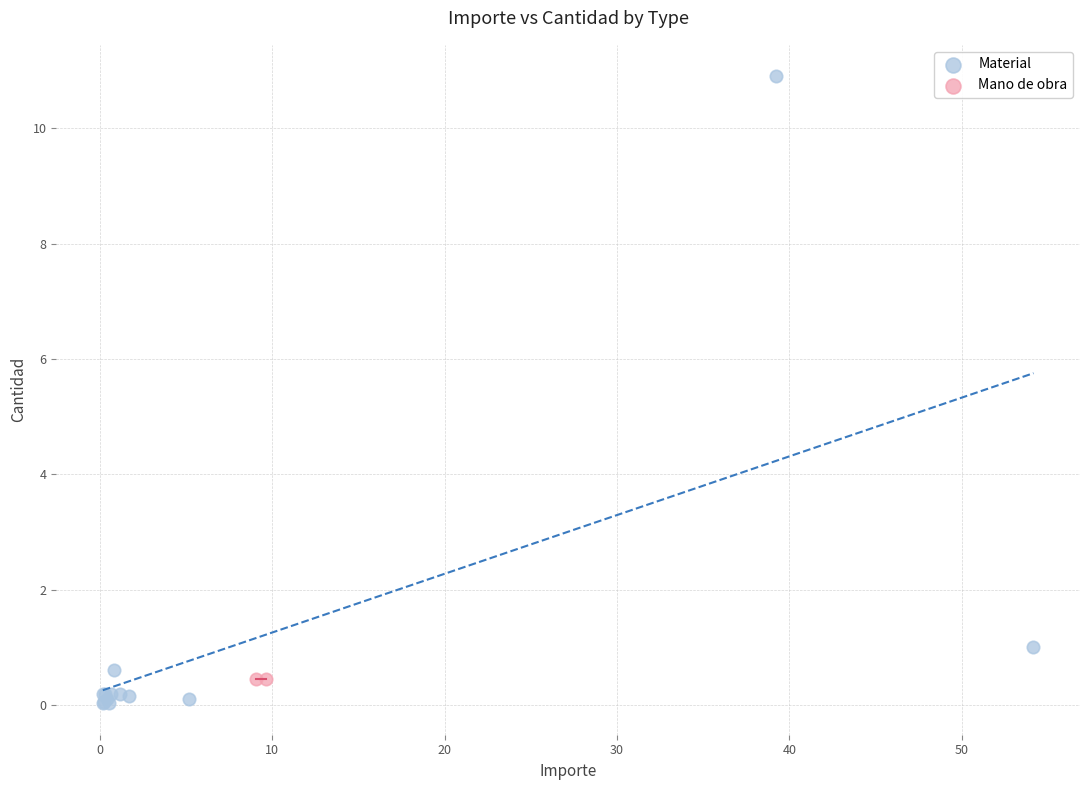

What are all the series names shown in the legend?

Material, Mano de obra